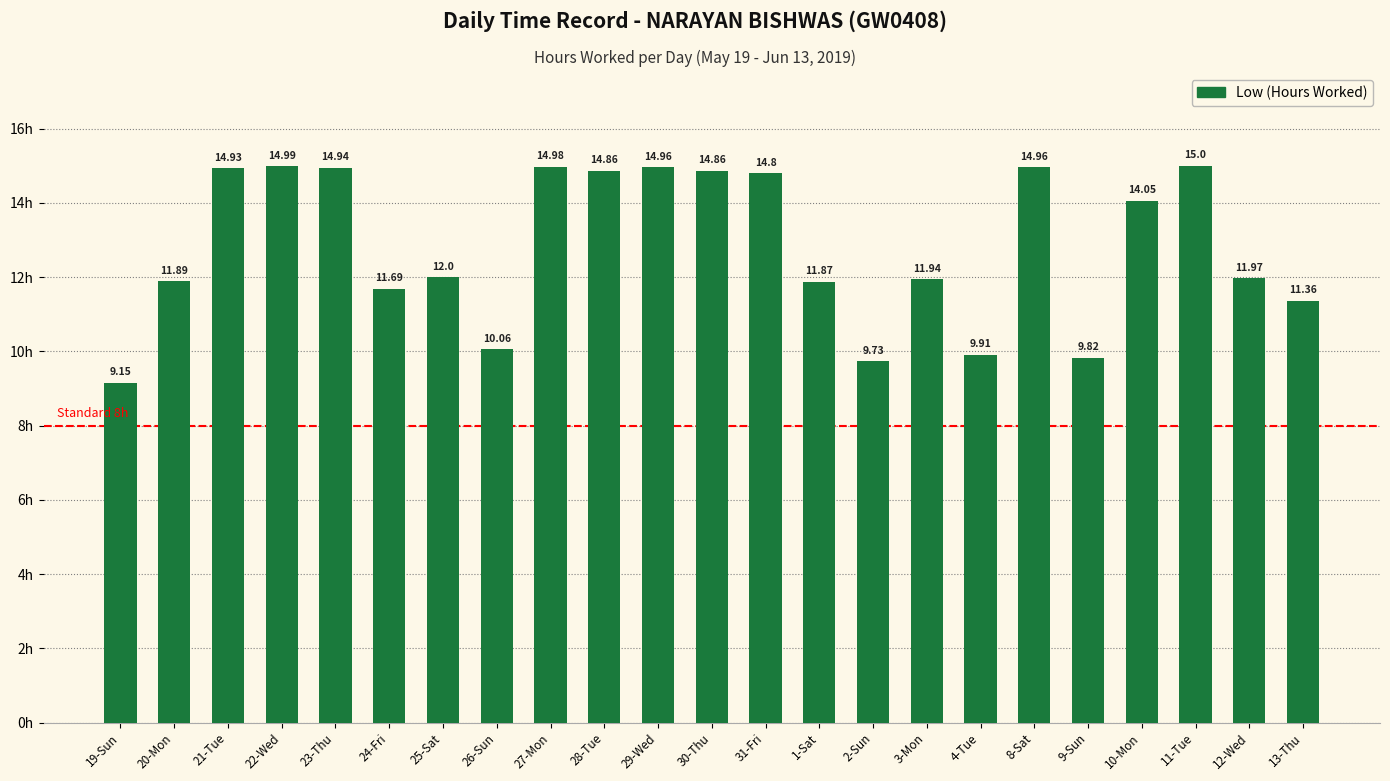

At which label does the data first exceed 12?

21-Tue